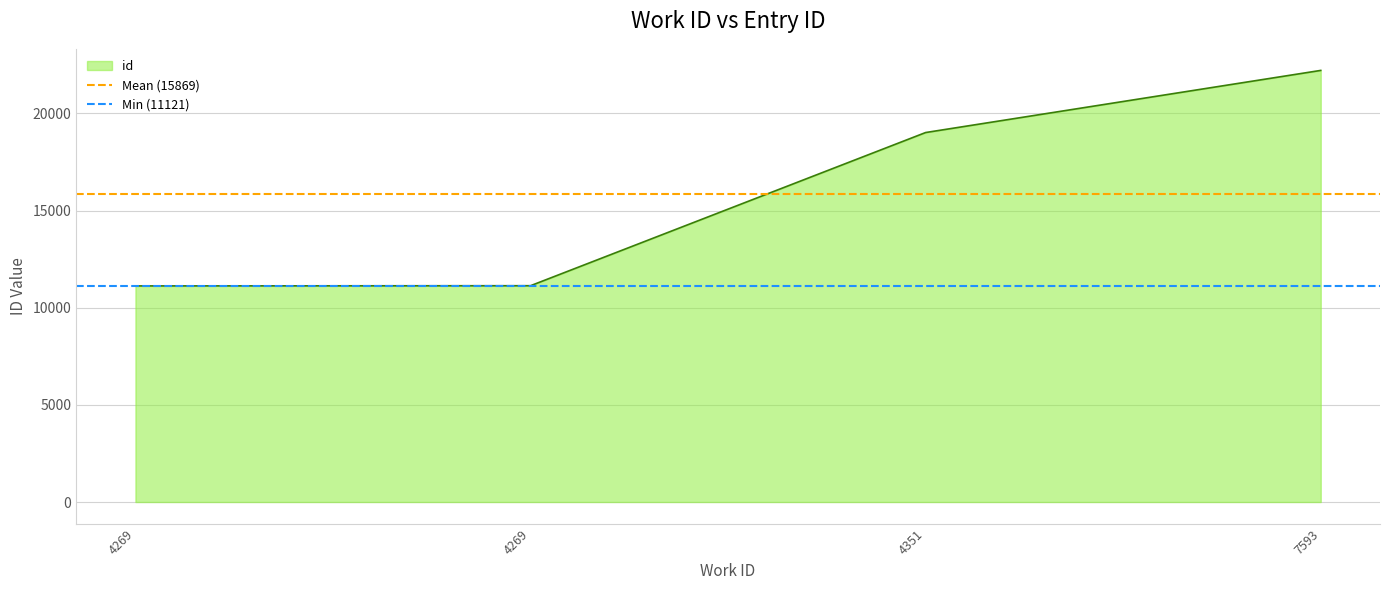

The Mean (15869) series shows 26288.0 at 4269. True or false?

False